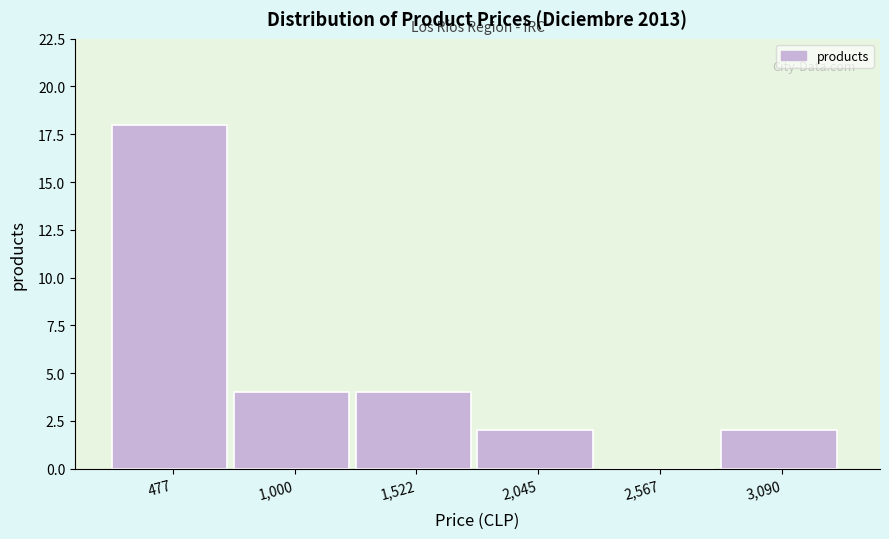

Reading left to right, transcribe all the data shown in this chart.

477=18	1,000=4	1,522=4	2,045=2	2,567=0	3,090=2